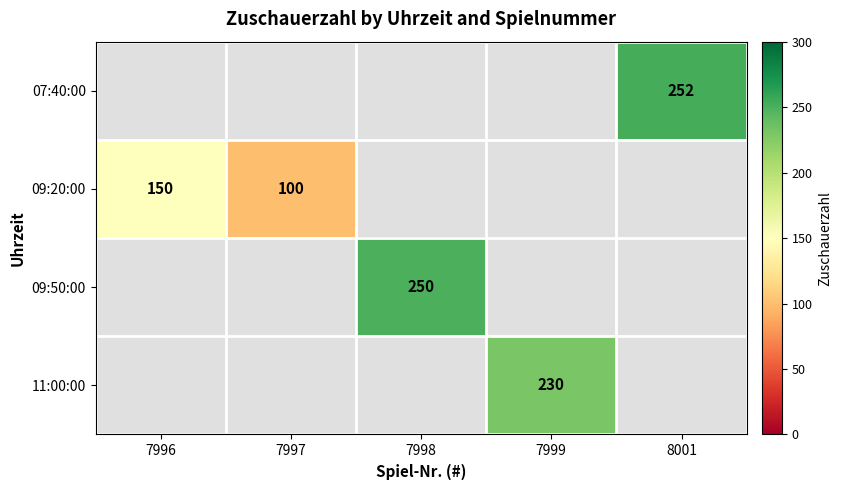

The value of 09:20:00 at 7996 is 150. True or false?

True